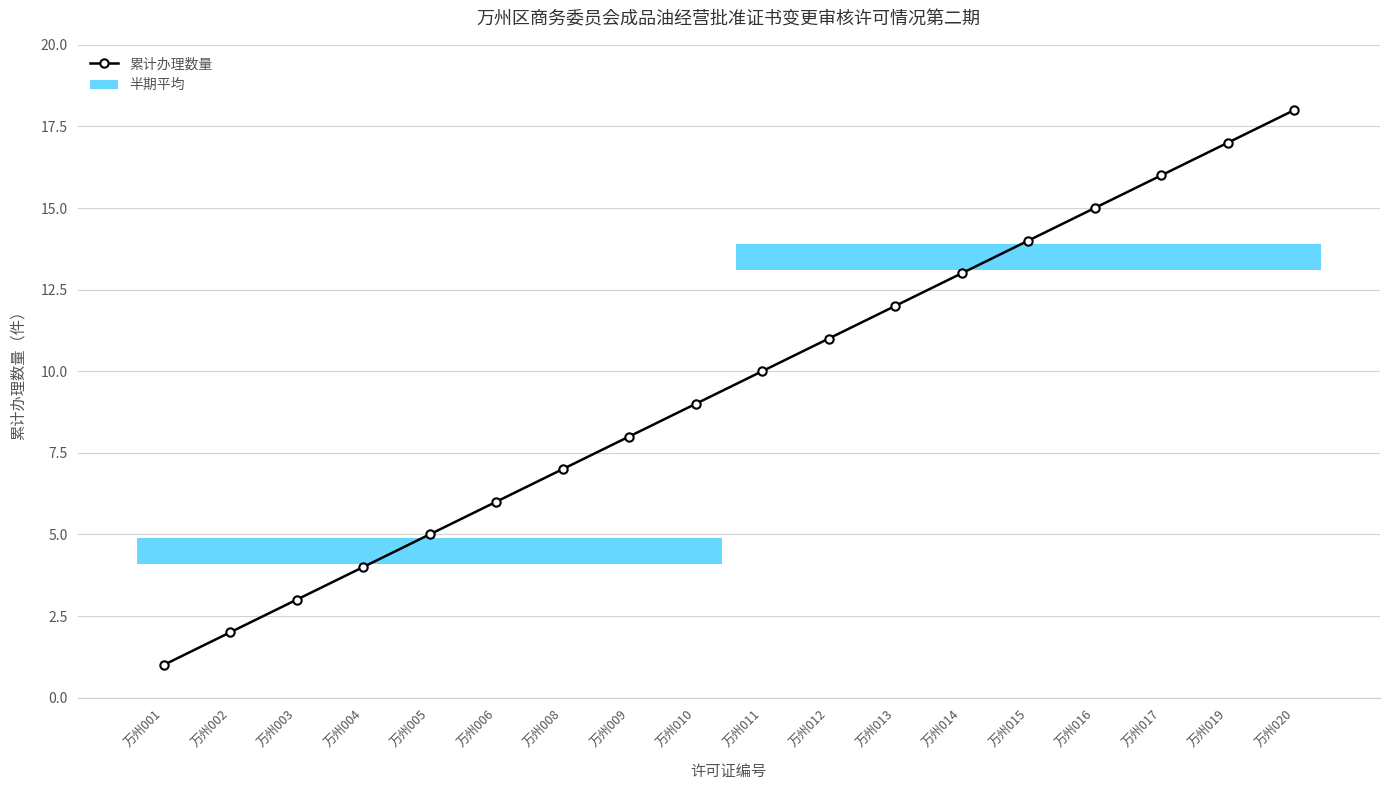

How many values are below 10?

9